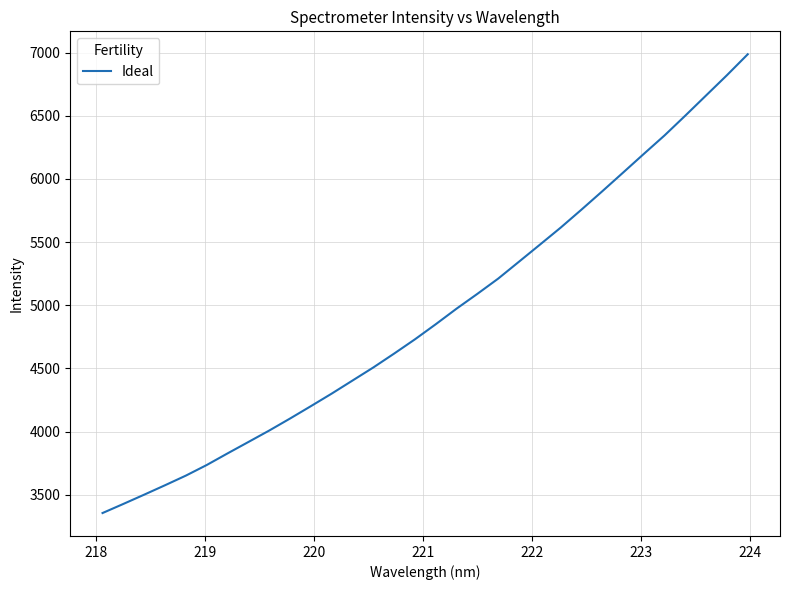

What is the greatest value displayed?

6987.0